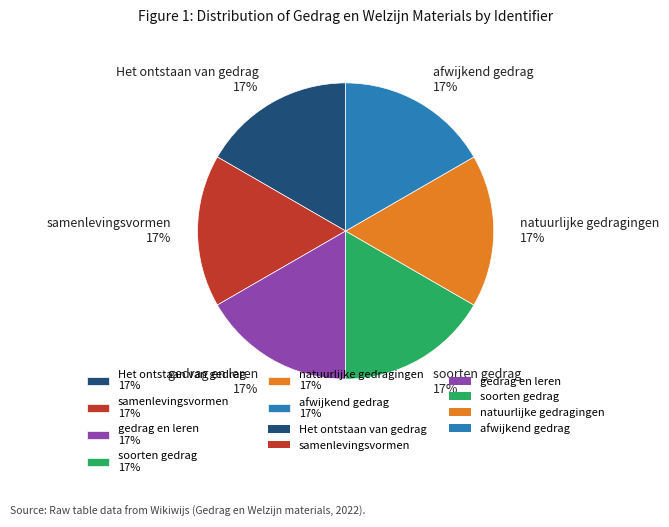

Count the number of slices in the pie.

6